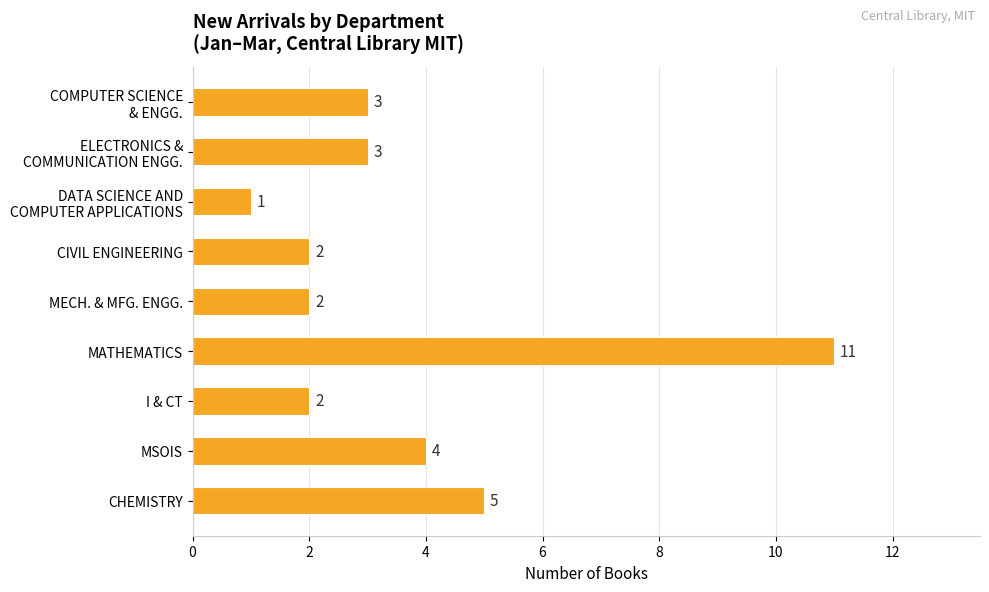

Which has a higher value, CHEMISTRY or MSOIS?

CHEMISTRY